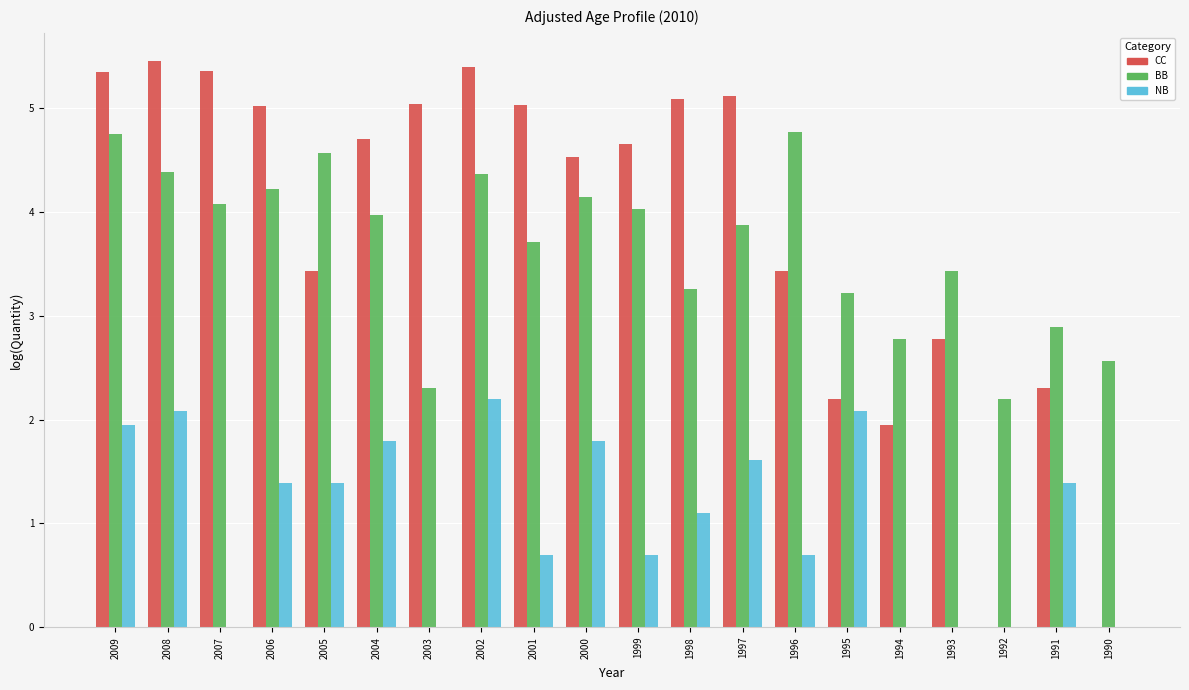

What is the total value across all series at 1999?

9.4